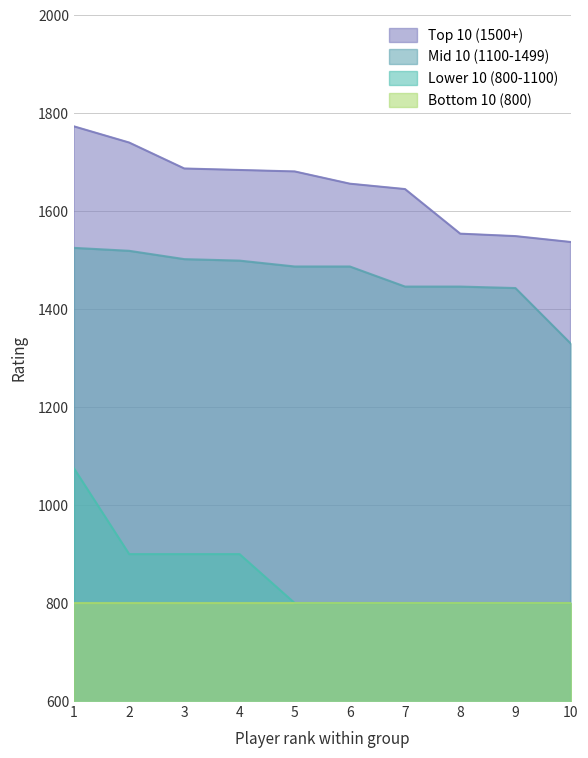

What is the minimum value shown in the chart?

800